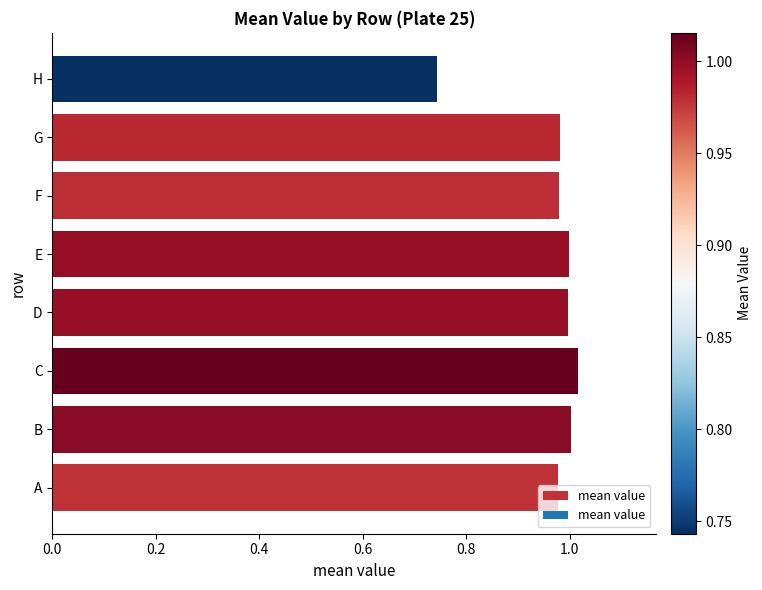

What is the sum of the values at E and F?

2.0